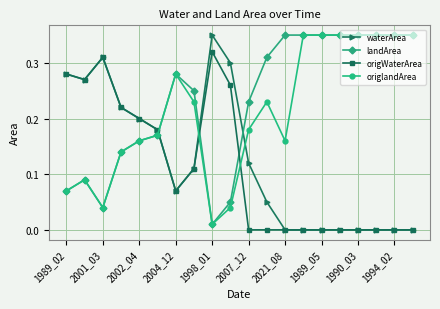

How many times do landArea and origWaterArea cross each other?

3